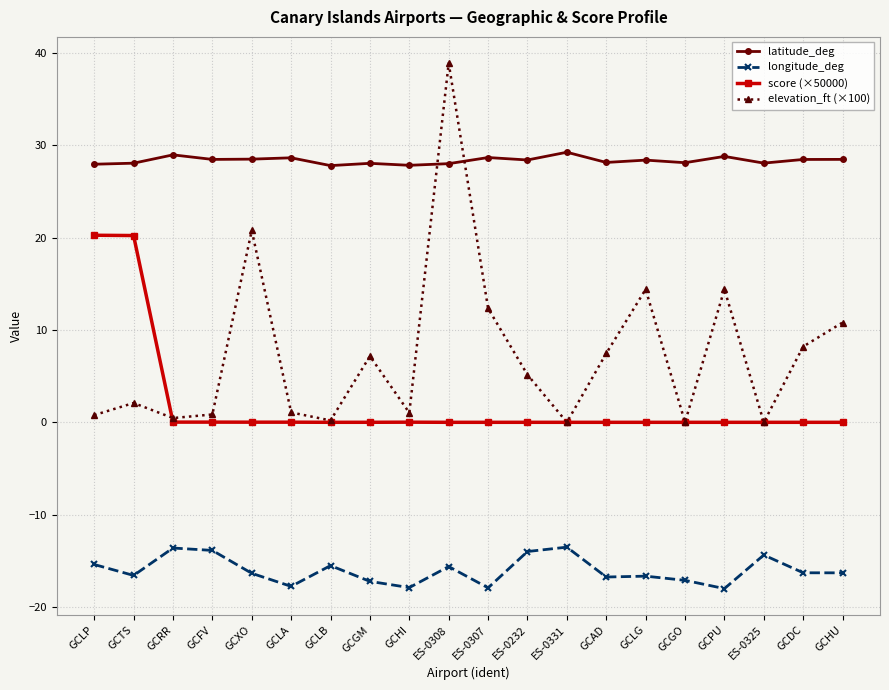

At which label does longitude_deg first exceed -16?

GCLP